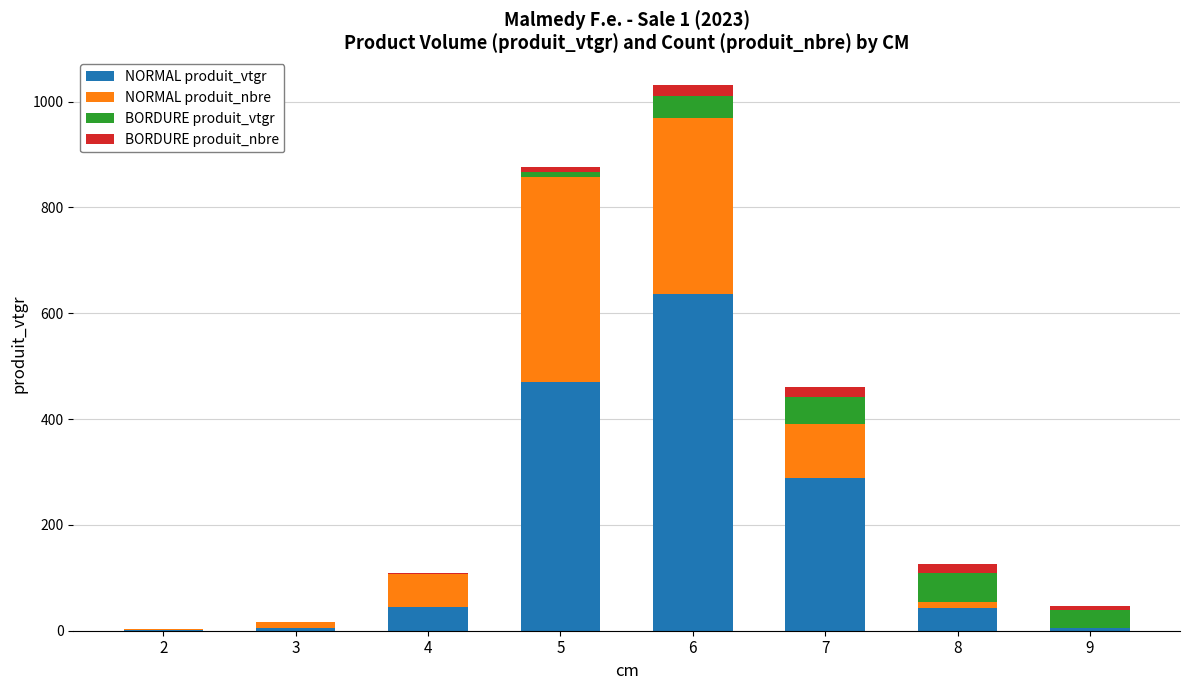

At which category is the sum across all series the highest?

6